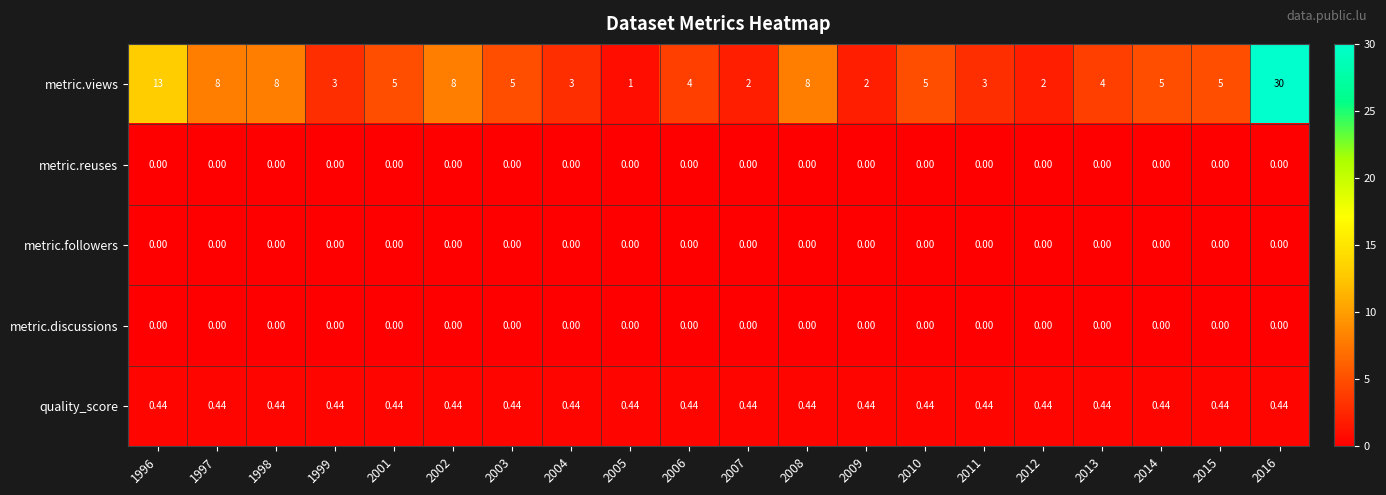

Which series changed the most between 2006 and 2007?

metric.views